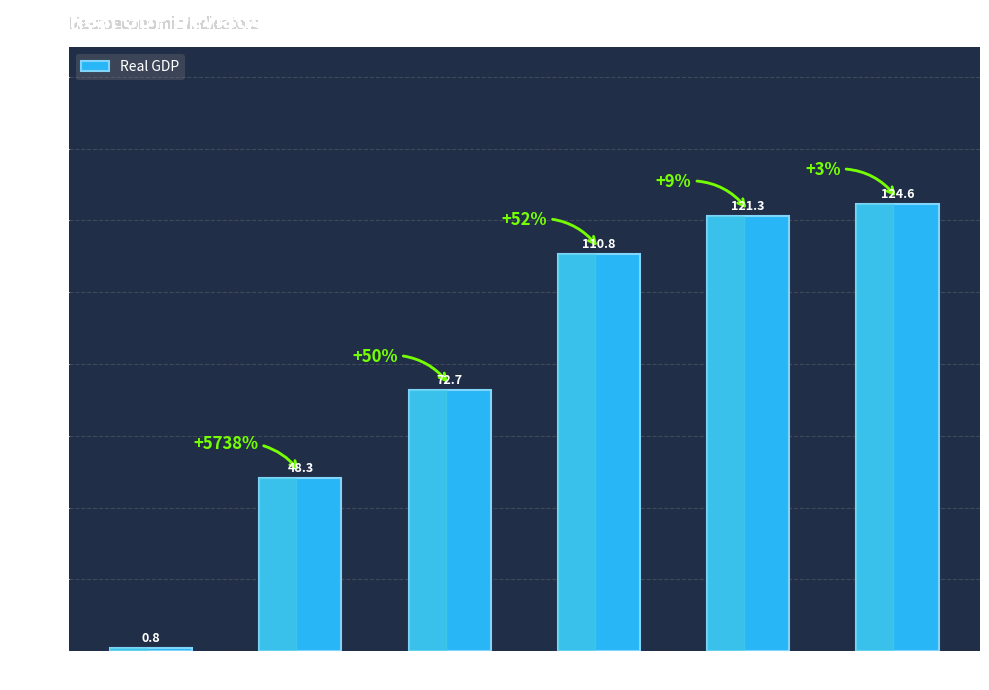

How many data points are less than 110?

3